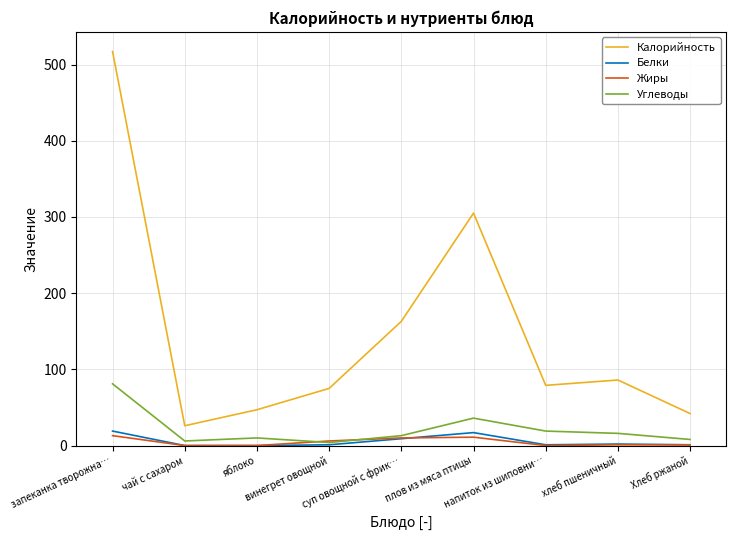

Which series has the largest range (max minus min)?

Калорийность